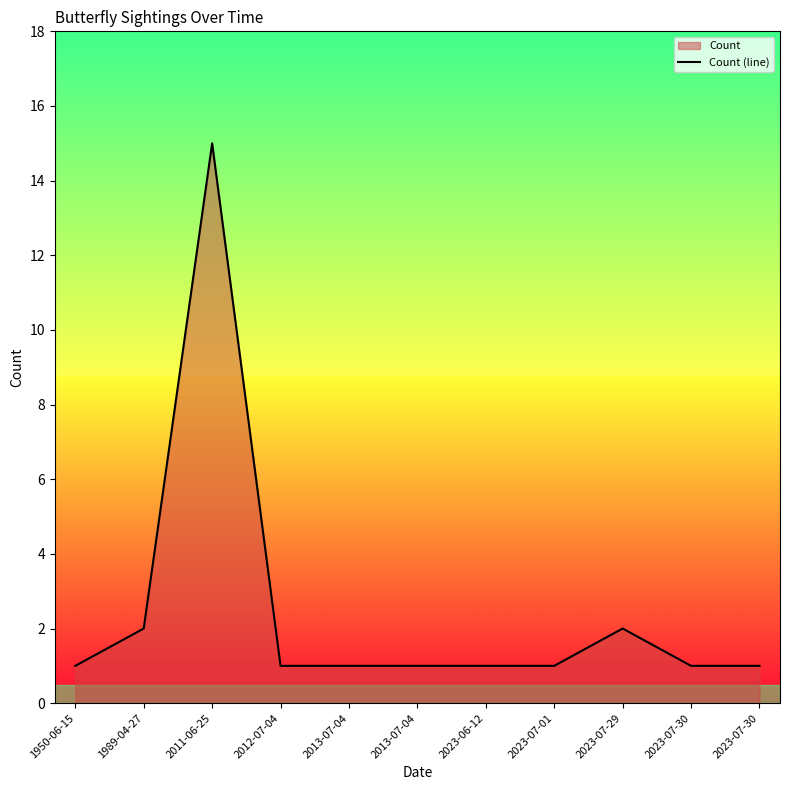

Reading left to right, extract all data points from this chart.

1	2	15	1	1	1	1	1	2	1	1